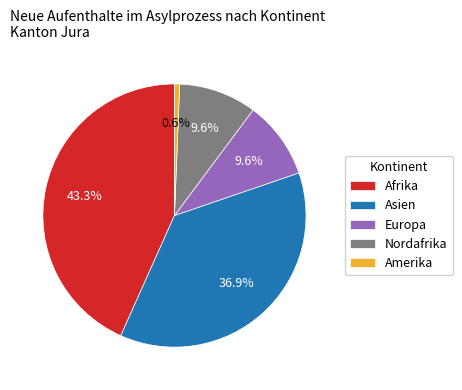

How many segments does this pie chart have?

5